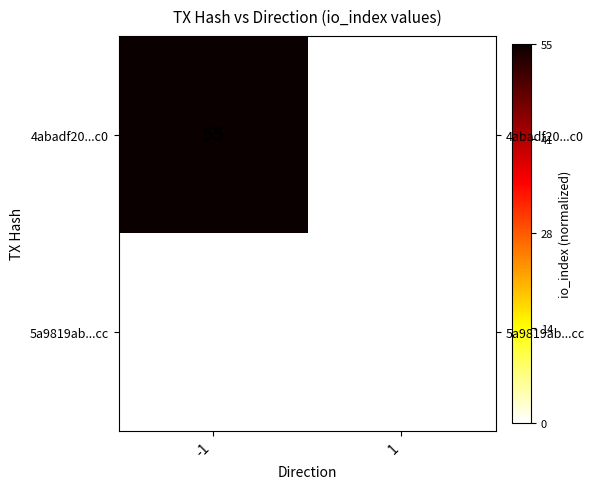

Rank the categories by 5a9819ab...cc value from highest to lowest.

-1, 1